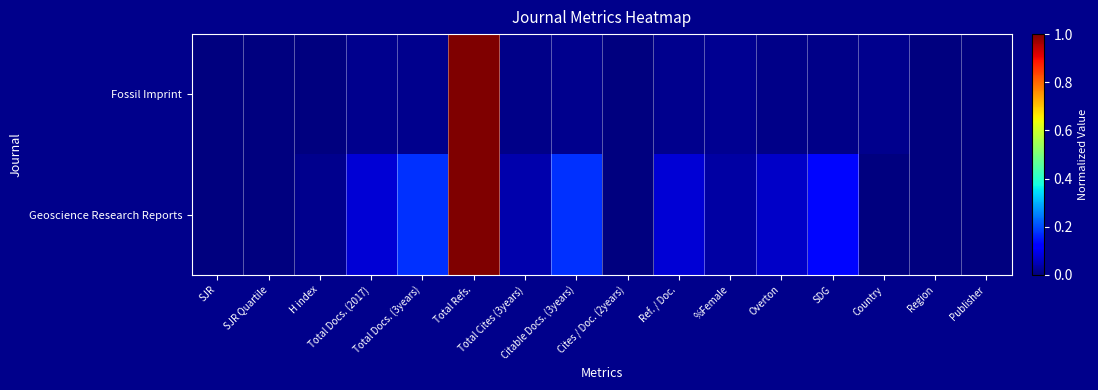

What is the total value across all series at Total Refs.?

2.0